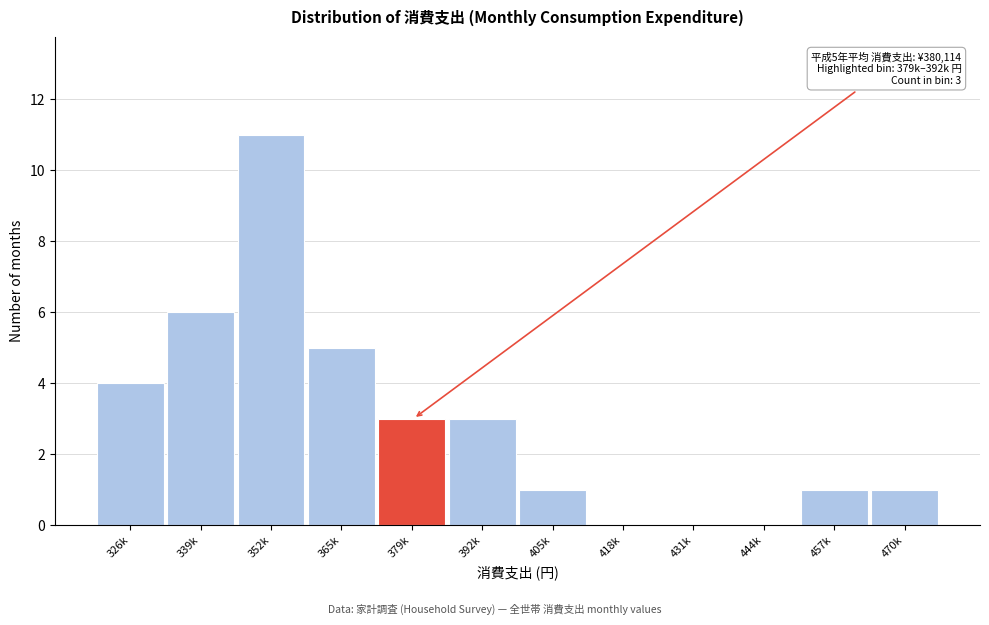

Reading right to left, what are all the values shown in this chart?

470k=1	457k=1	444k=0	431k=0	418k=0	405k=1	392k=3	379k=3	365k=5	352k=11	339k=6	326k=4